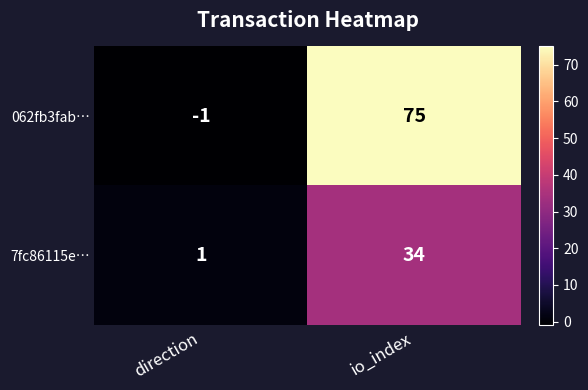

What is the difference between the maximum and minimum values in the 7fc86115e… series?

33